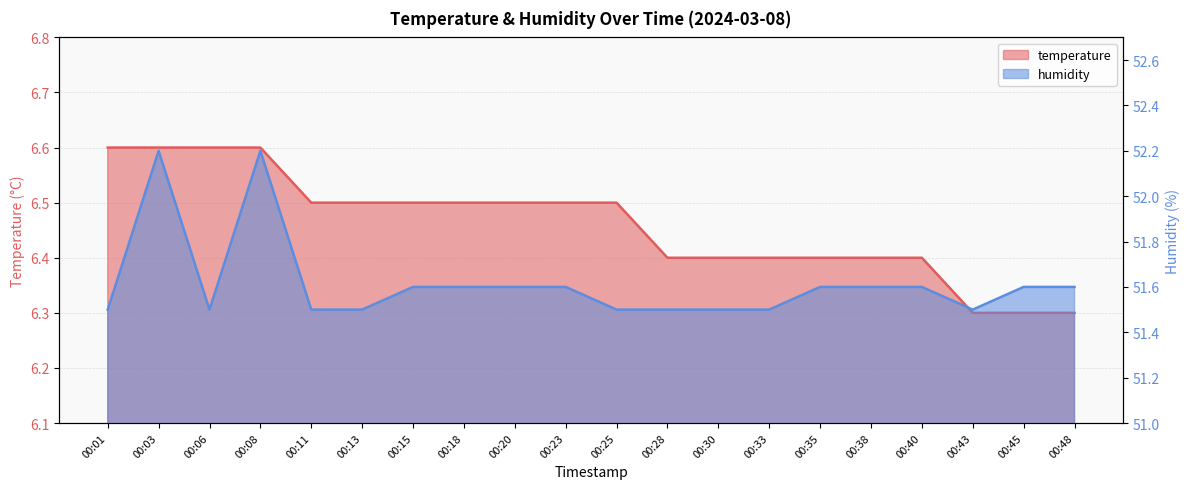

How many data points does each series have?

20